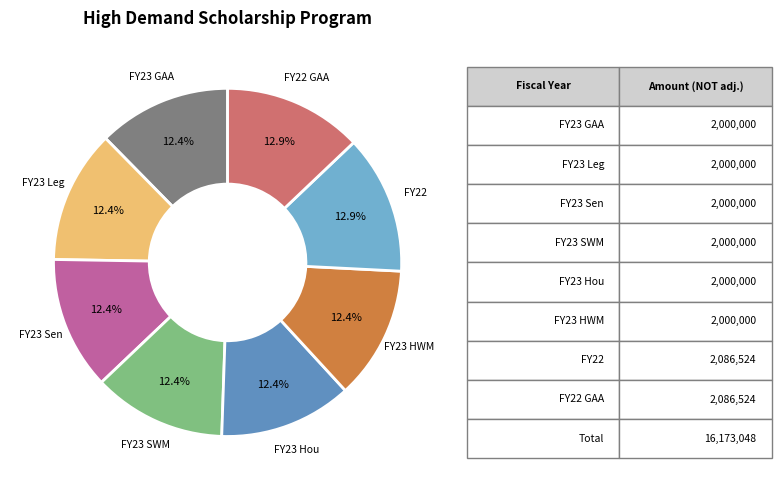

What percentage is the FY23 GAA slice, to the nearest percent?

12%